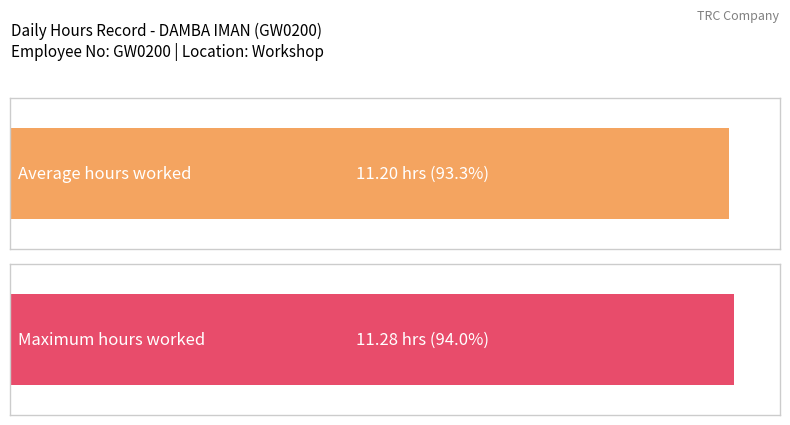

True or false: the data shows 11.3 at 11.

True